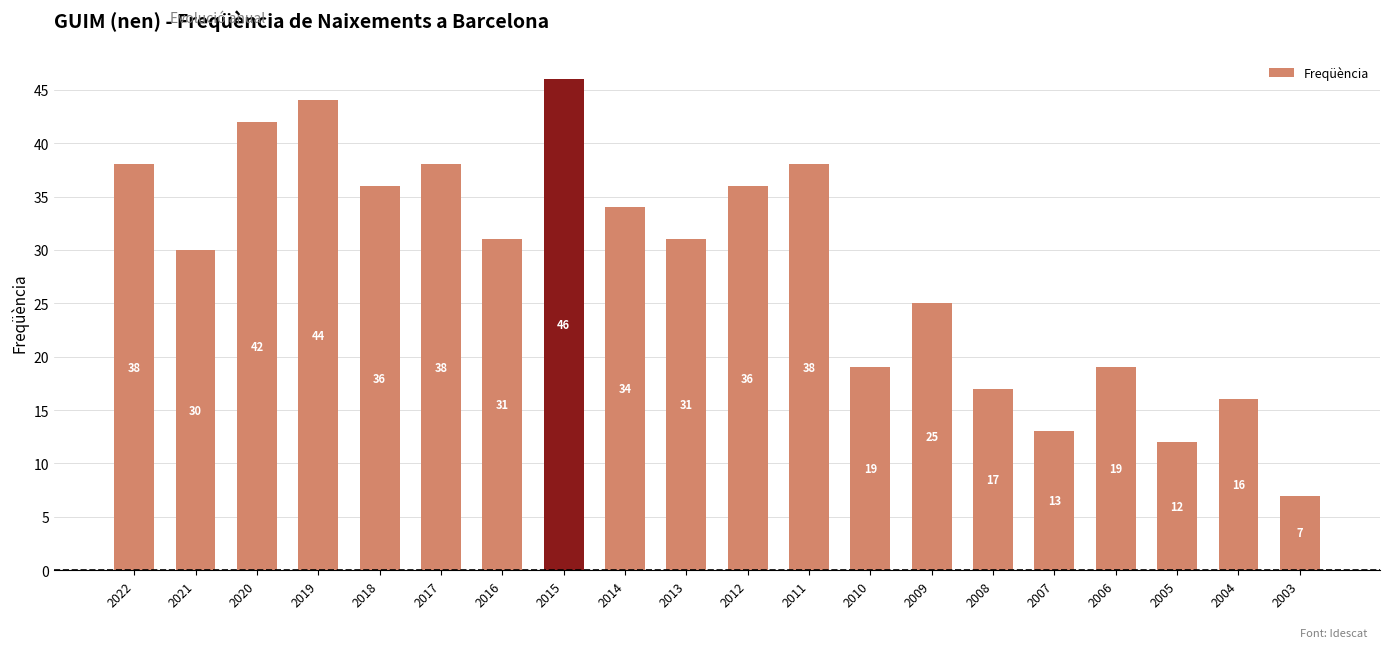

What is the value of the 4th bar from the left?

44